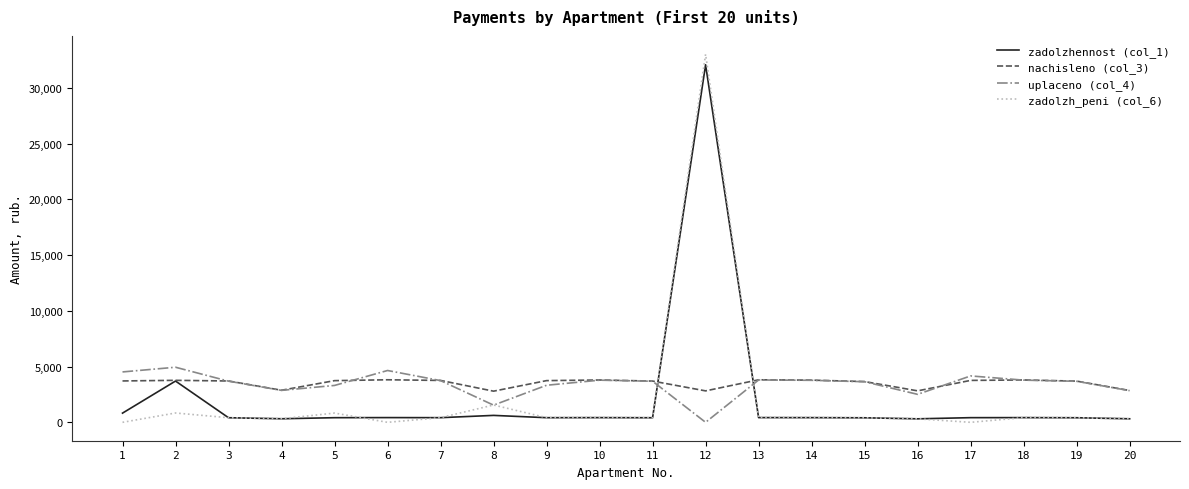

Which series has the widest spread of values?

zadolzh_peni (col_6)